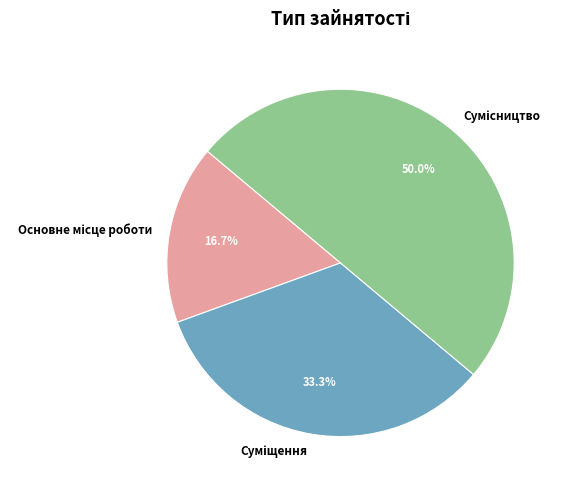

How many segments does this pie chart have?

3